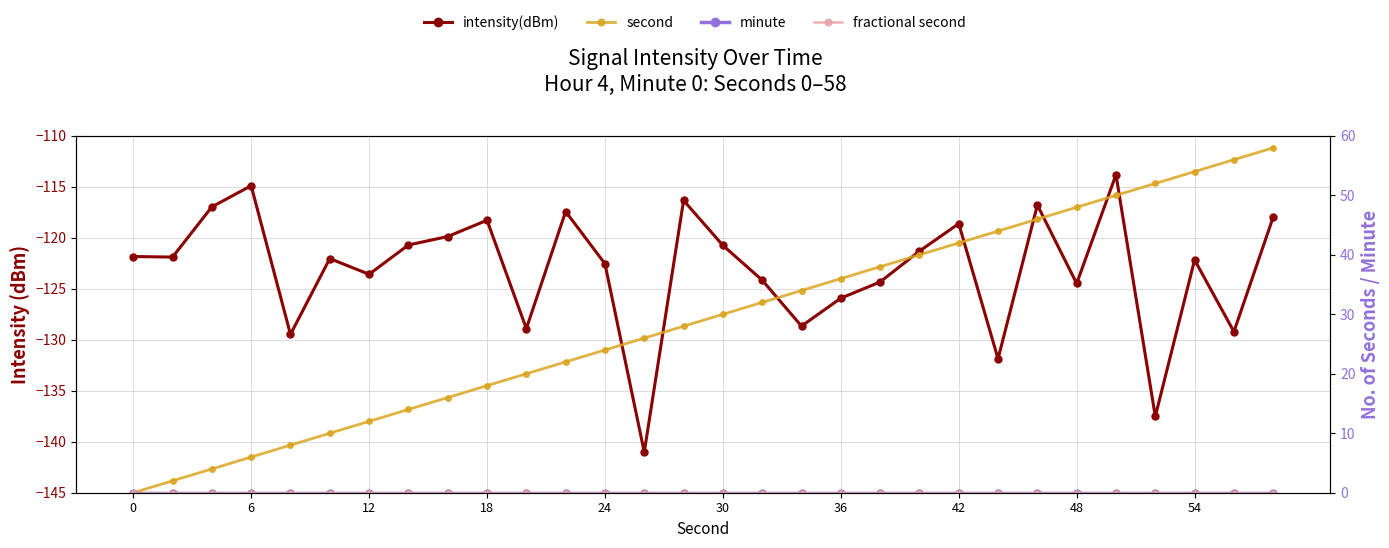

Reading left to right, list all the values displayed in this chart.

intensity(dBm): -121.8	-121.9	-117.0	-114.9	-129.5	-122.0	-123.6	-120.7	-119.9	-118.3	-128.9	-117.4	-122.5	-141.0	-116.3	-120.7	-124.2	-128.7	-125.9	-124.3	-121.3	-118.6	-131.9	-116.8	-124.5	-113.8	-137.5	-122.2	-129.2	-118.0
second: 0.0	2.0	4.0	6.0	8.0	10.0	12.0	14.0	16.0	18.0	20.0	22.0	24.0	26.0	28.0	30.0	32.0	34.0	36.0	38.0	40.0	42.0	44.0	46.0	48.0	50.0	52.0	54.0	56.0	58.0
minute: 0.0	0.0	0.0	0.0	0.0	0.0	0.0	0.0	0.0	0.0	0.0	0.0	0.0	0.0	0.0	0.0	0.0	0.0	0.0	0.0	0.0	0.0	0.0	0.0	0.0	0.0	0.0	0.0	0.0	0.0
fractional second: 0.0	0.0	0.0	0.0	0.0	0.0	0.0	0.0	0.0	0.0	0.0	0.0	0.0	0.0	0.0	0.0	0.0	0.0	0.0	0.0	0.0	0.0	0.0	0.0	0.0	0.0	0.0	0.0	0.0	0.0